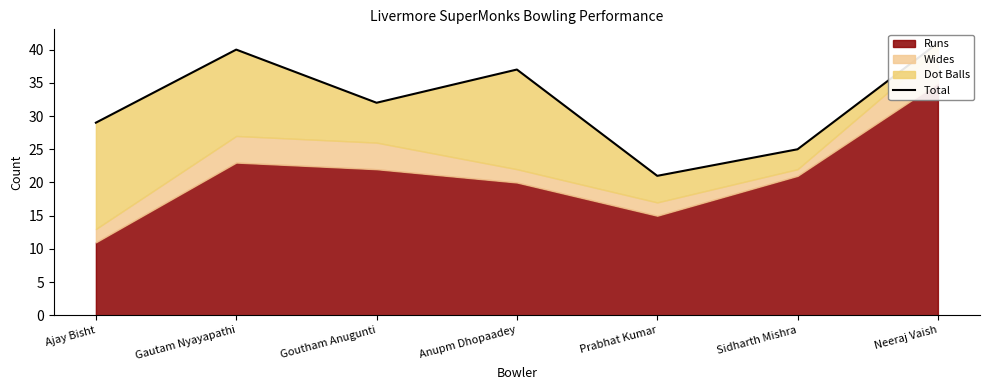

What is the value of the 1st point from the left?

29